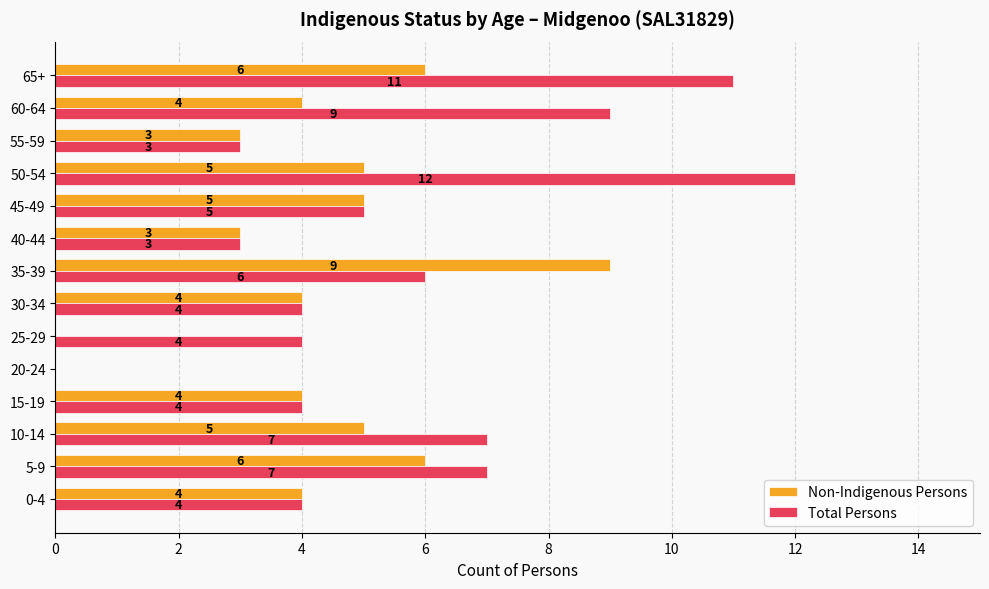

What value does the Total Persons series have at 50-54, to the nearest 5?

10